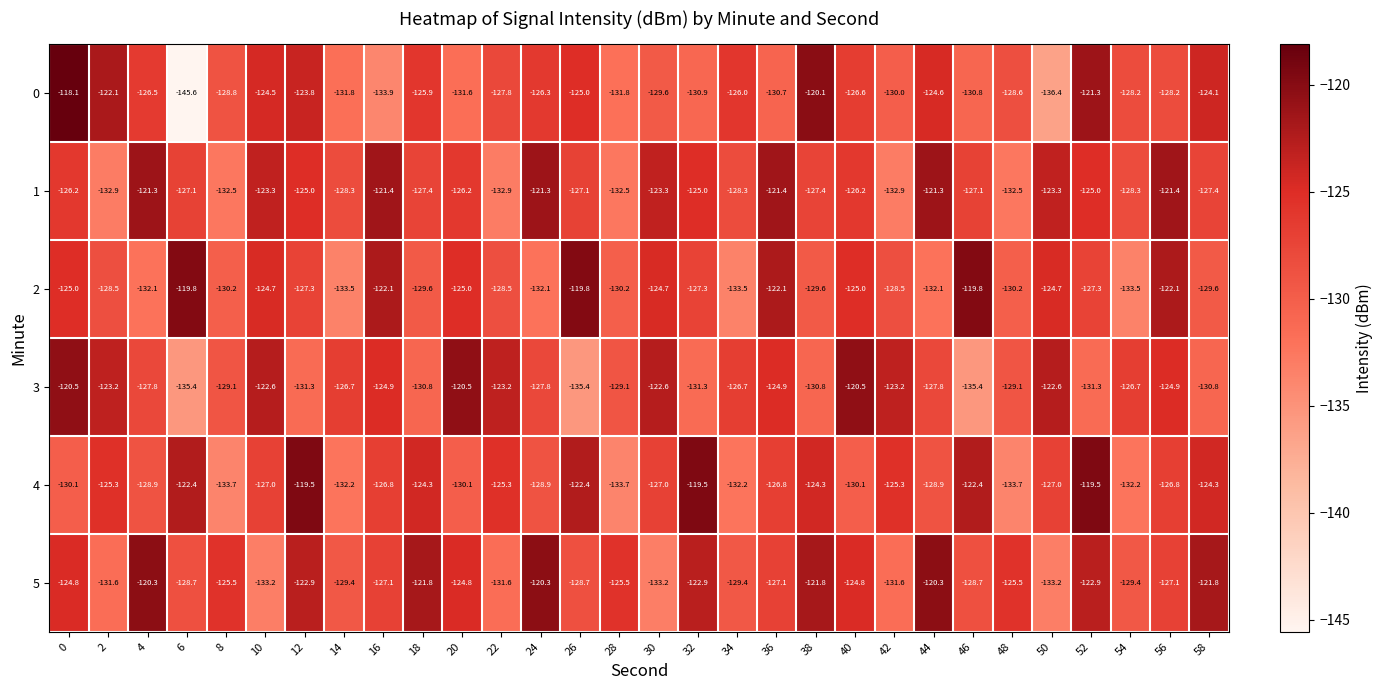

How many series are shown in this chart?

6